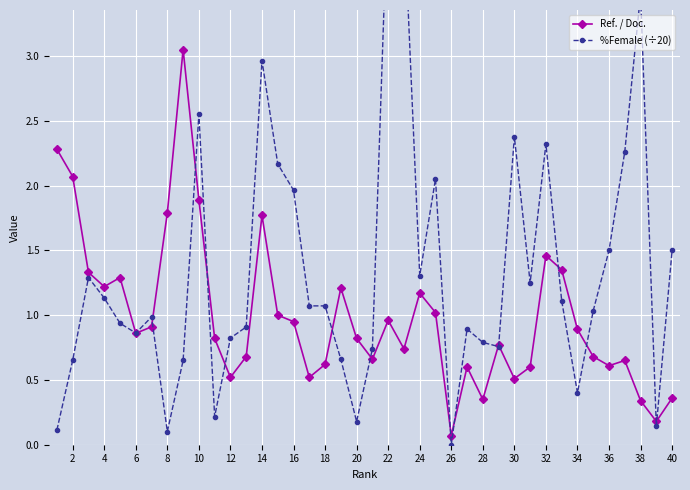

Which series has the largest range (max minus min)?

%Female (÷20)